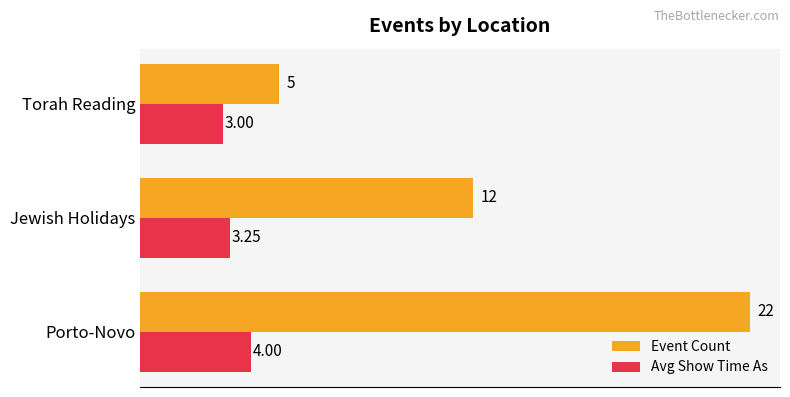

How many values in the Avg Show Time As series exceed 3?

2